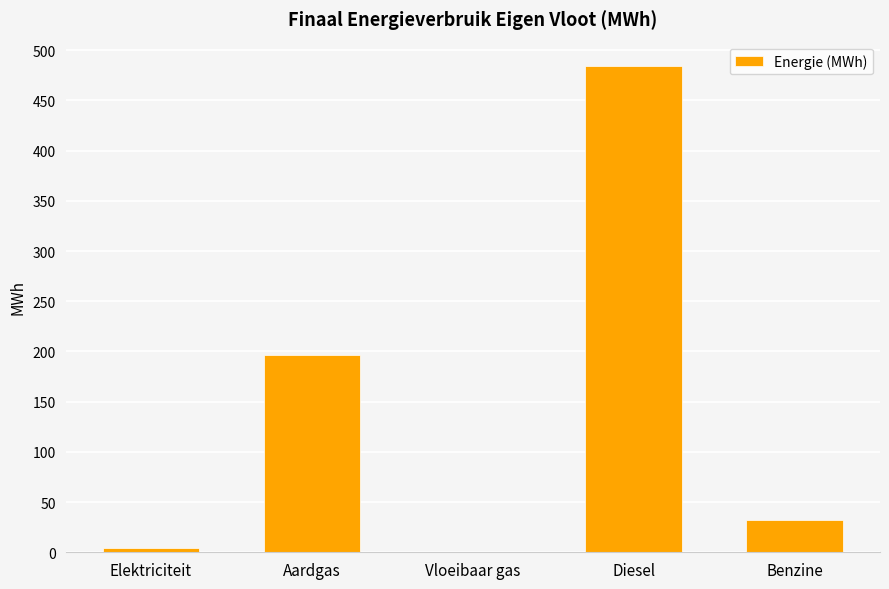

Are the bars horizontal?

No